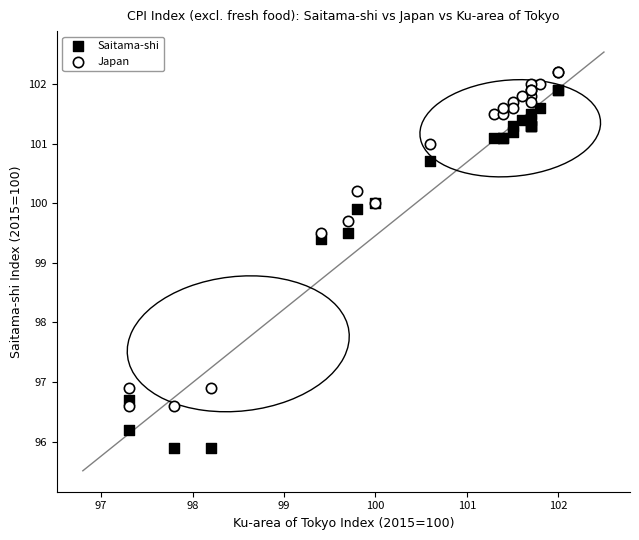

What are all the series names shown in the legend?

Saitama-shi, Japan